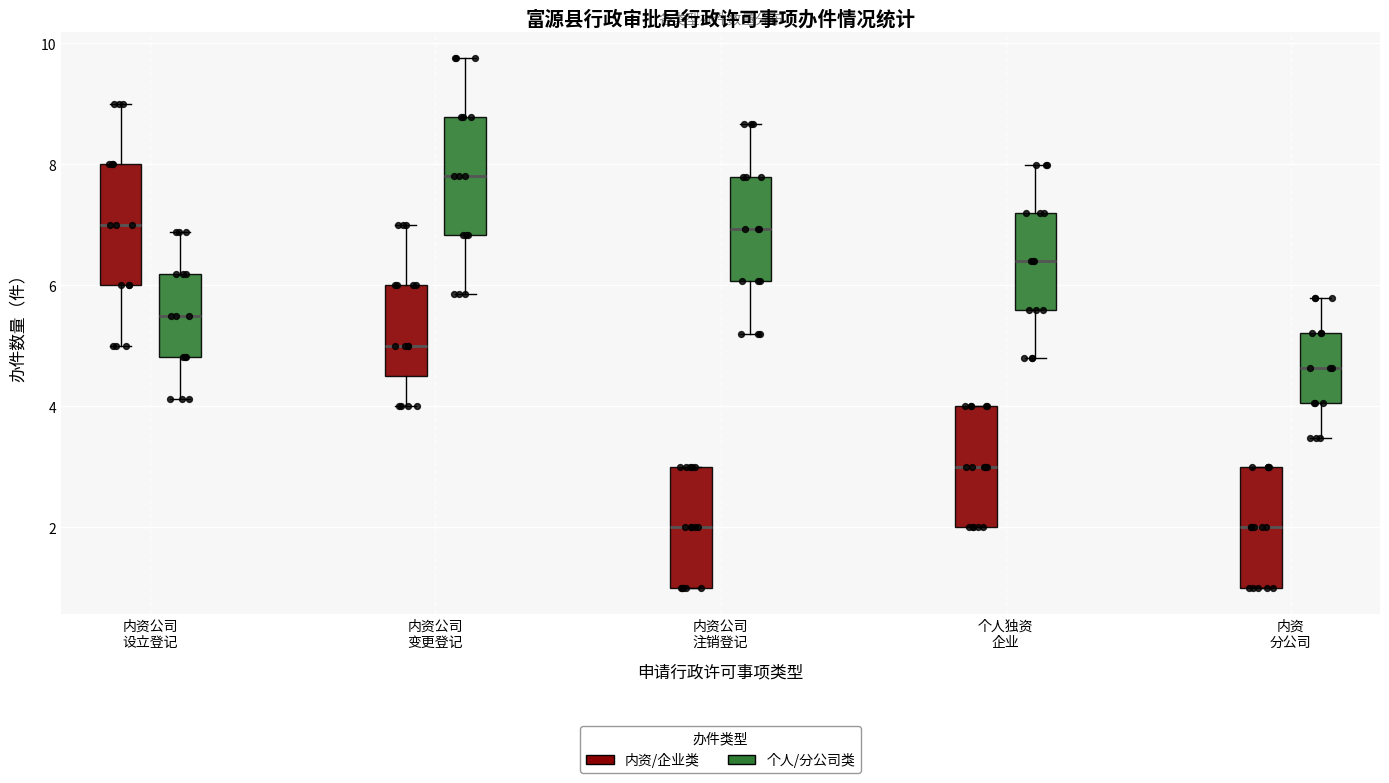

Where does the median line of the box for 内资公司 注销登记 (个人/分公司类) sit on the y-axis? The values are not printed on the chart, so give them approximately, as read against the axis.

7.0